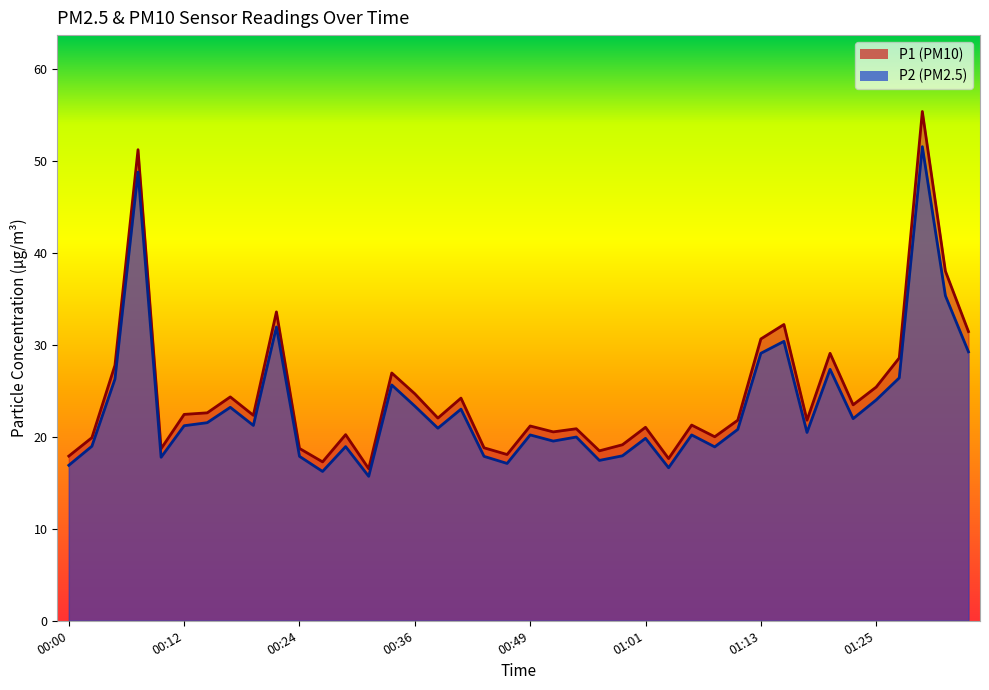

How many interior local peaks does the P2 series have?

13